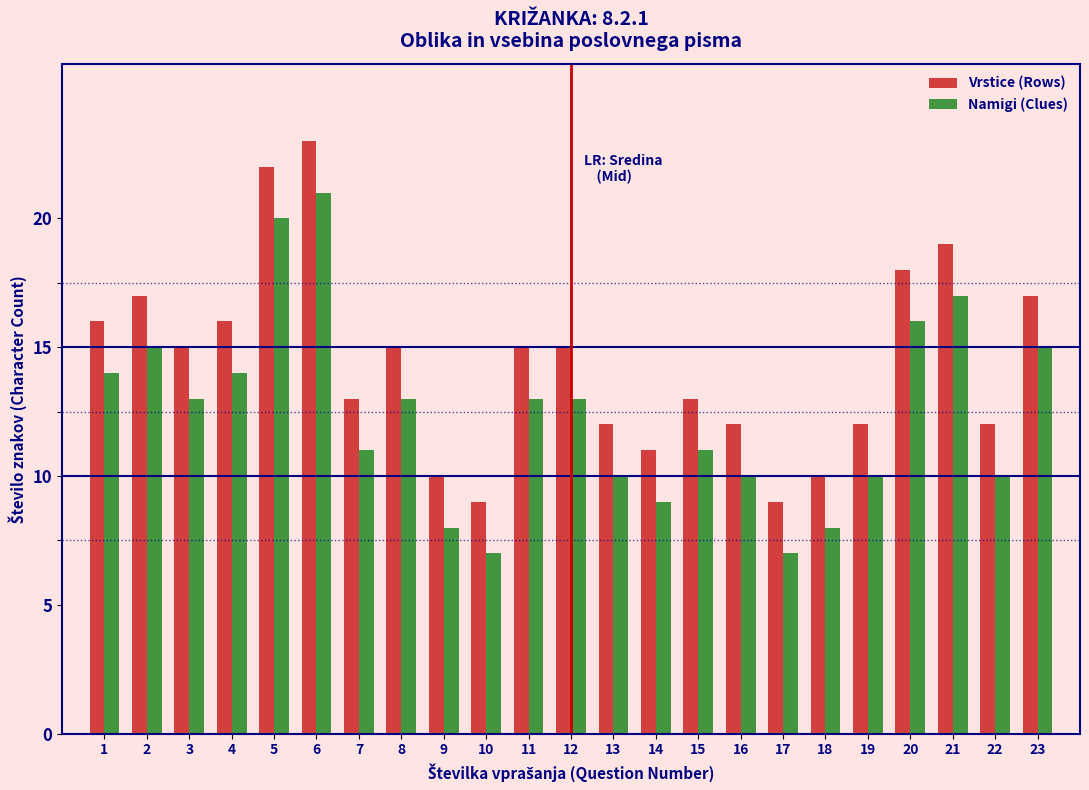

What is the maximum value for Namigi (Clues)?

21